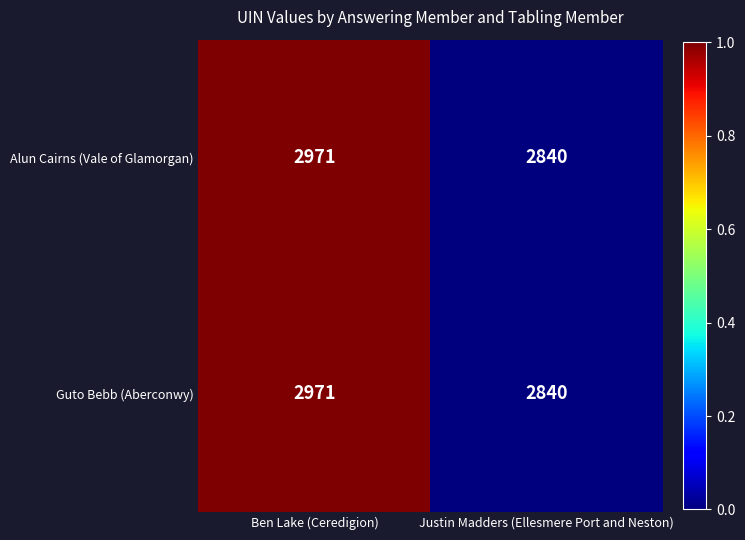

At which label is Guto Bebb (Aberconwy) closest to 2905?

Justin Madders (Ellesmere Port and Neston)